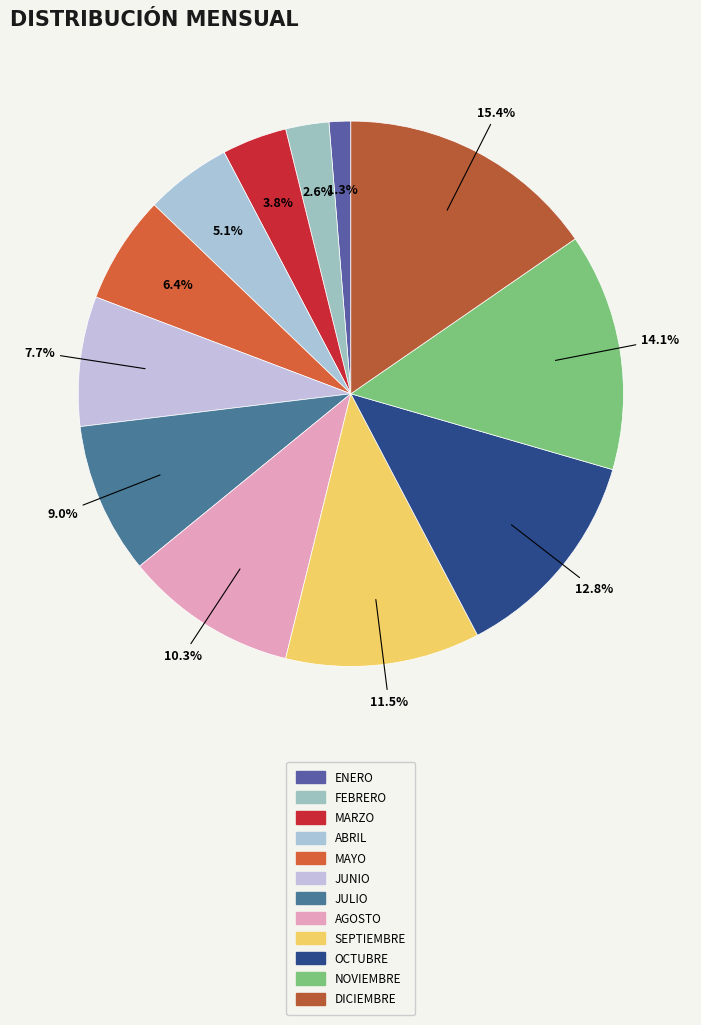

Is there a majority slice in this chart?

No